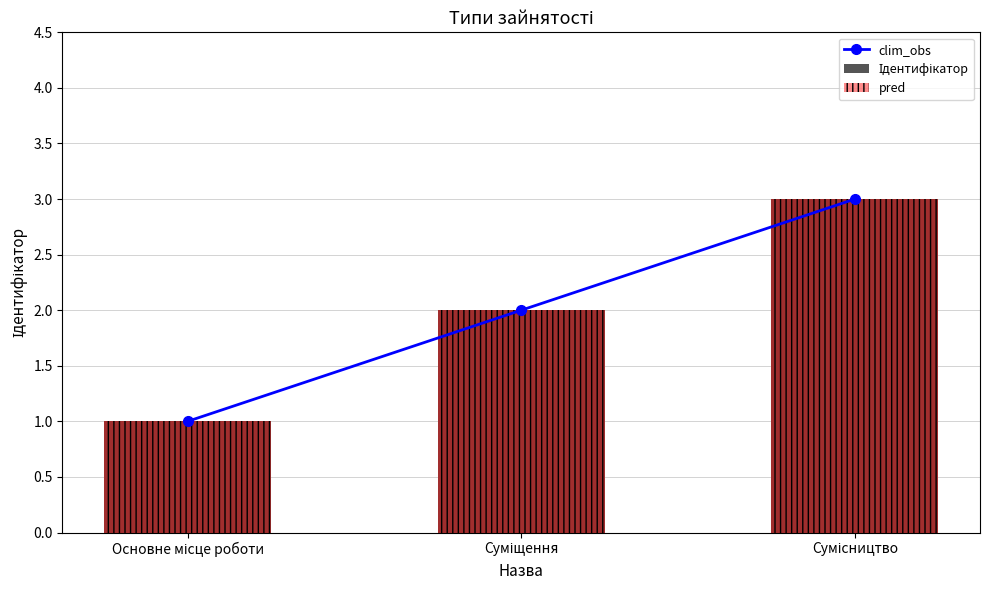

What is the sum of the Ідентифікатор values at Основне місце роботи and Суміщення?

3